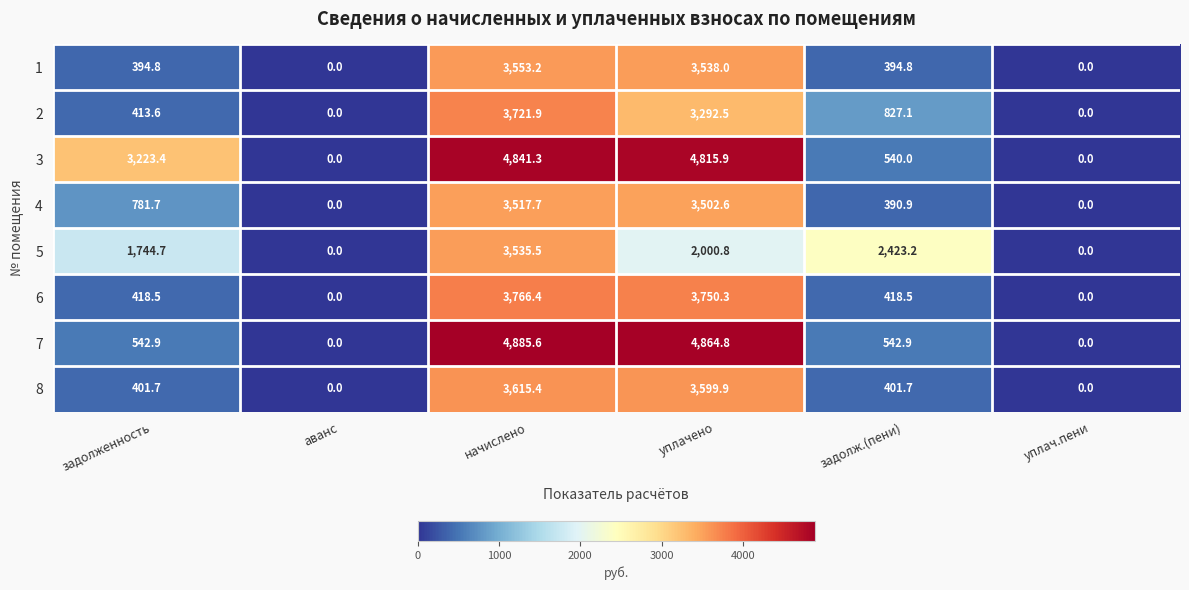

List the series in order of their peak value, lowest first.

4, 5, 1, 8, 2, 6, 3, 7